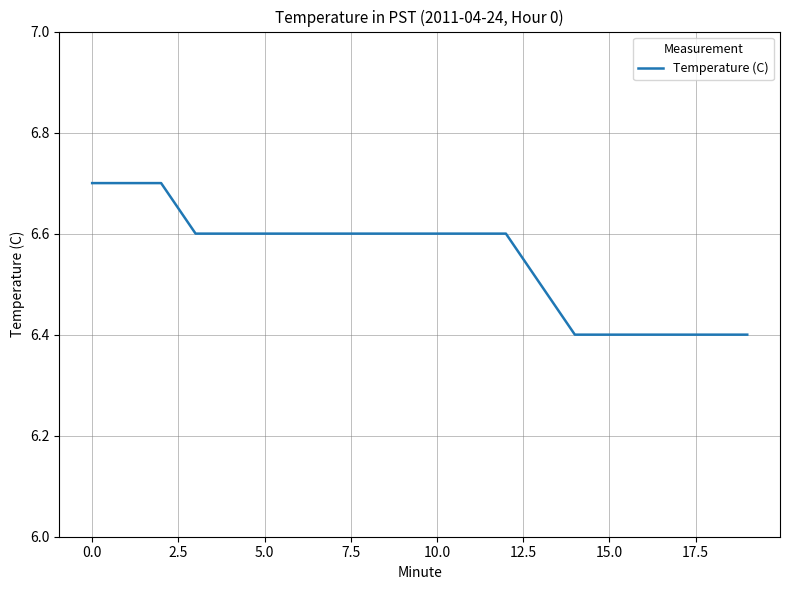

What is the minimum value shown in the chart?

6.4